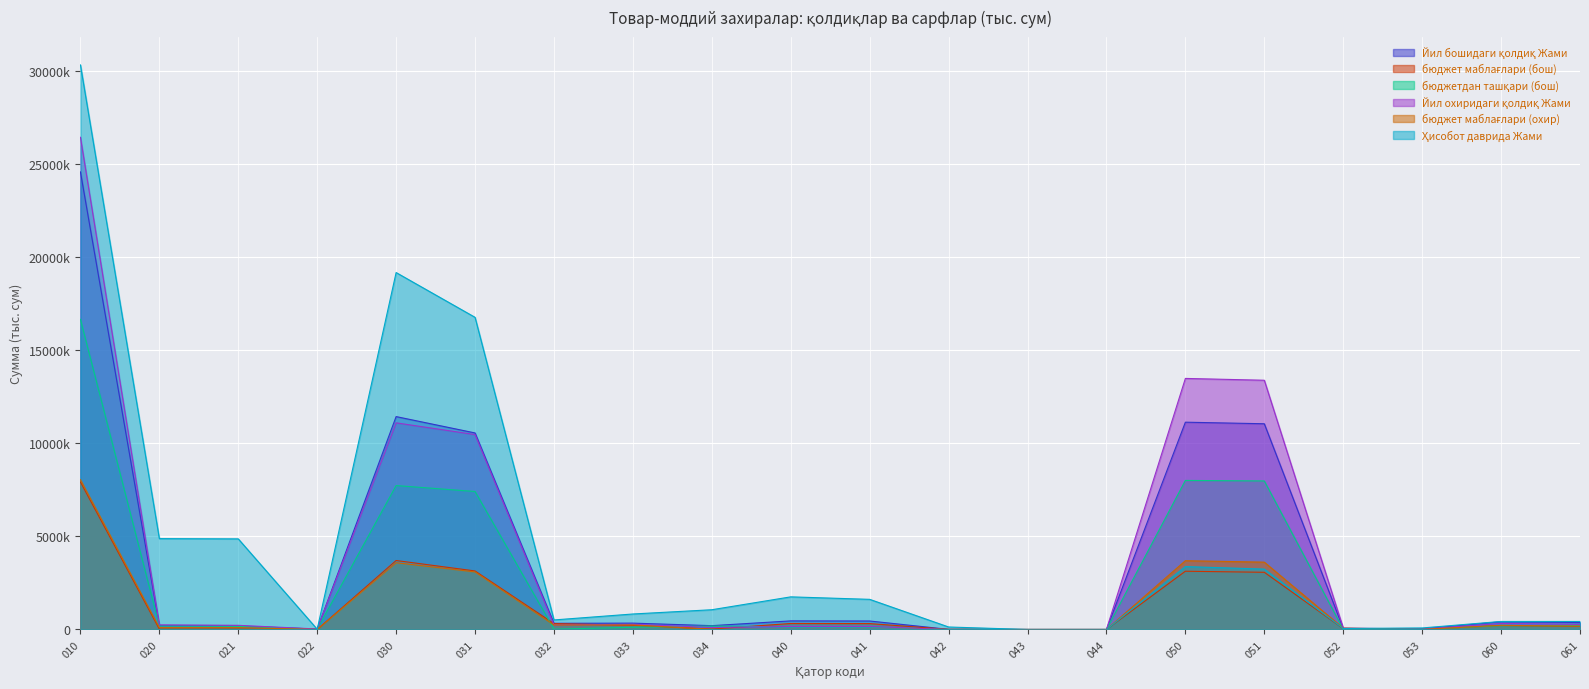

What are all the series names shown in the legend?

Йил бошидаги қолдиқ Жами, бюджет маблағлари (бош), бюджетдан ташқари (бош), Йил охиридаги қолдиқ Жами, бюджет маблағлари (охир), Ҳисобот даврида Жами